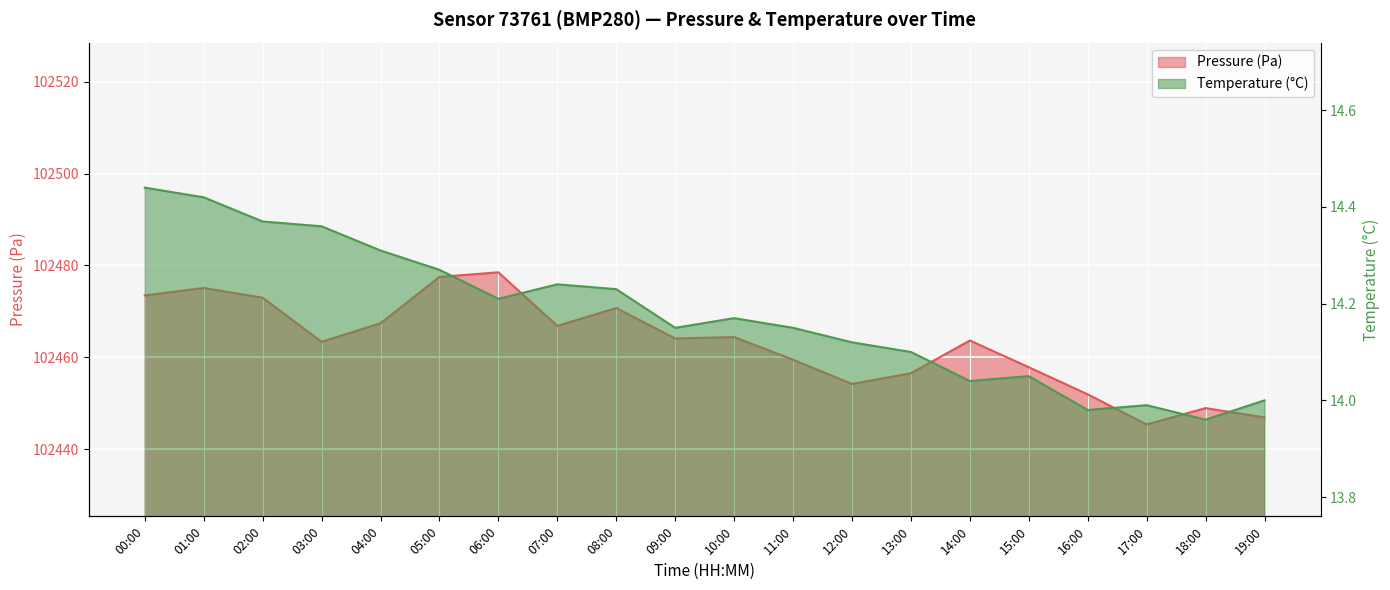

Does the chart display data point markers on the line(s)?

No